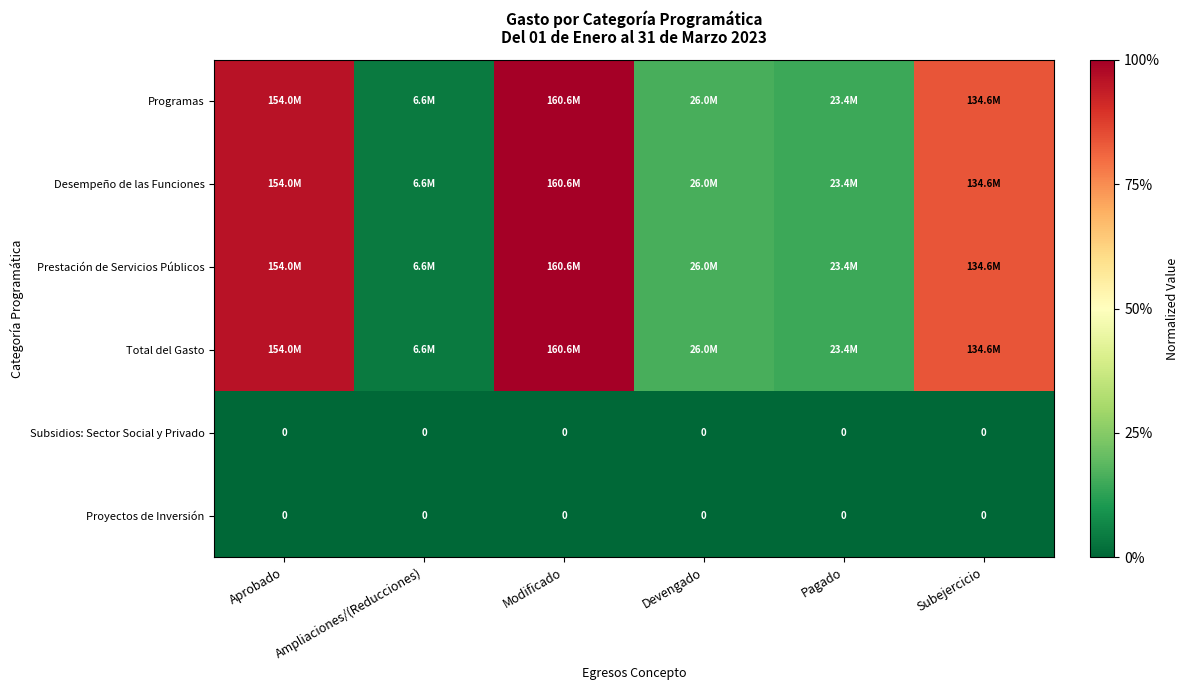

Which series has the largest total across all categories?

Programas